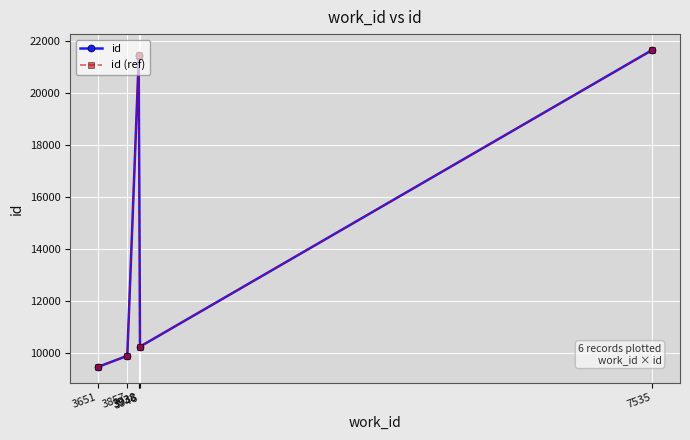

List the labels in order of id value, smallest first.

3651, 3857, 3946, 3938, 3938, 7535